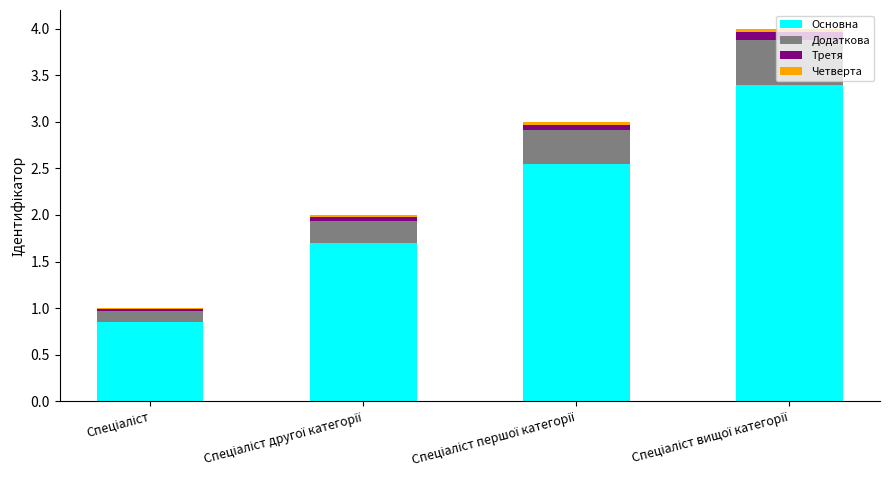

What is the maximum value for Основна?

3.4